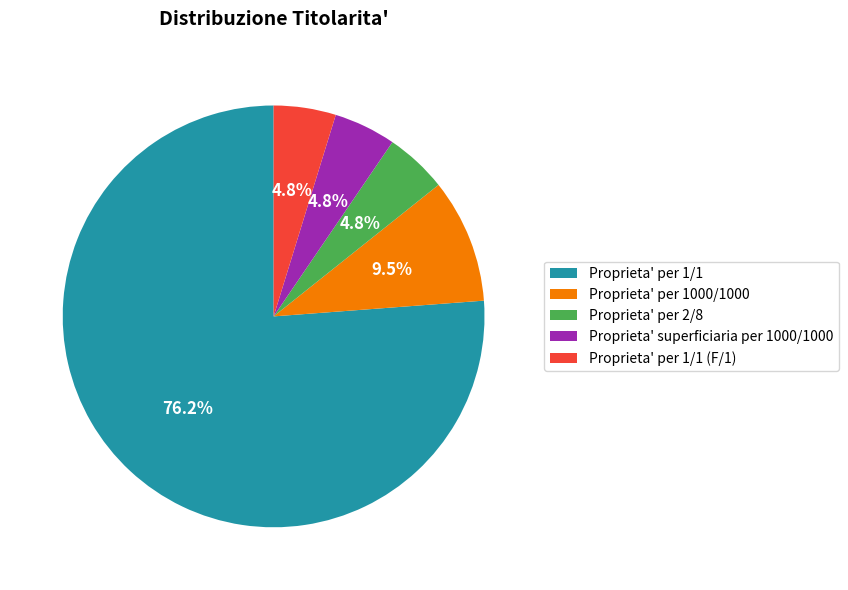

Which has a higher value, Proprieta' per 1/1 or Proprieta' per 1/1 (F/1)?

Proprieta' per 1/1